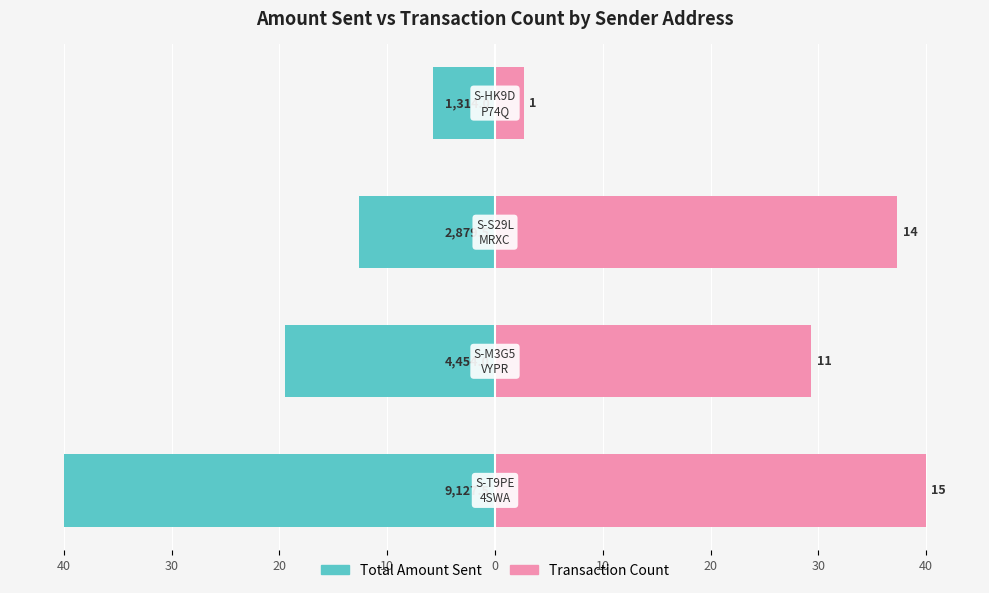

Between 40 and 20, which is larger?

20